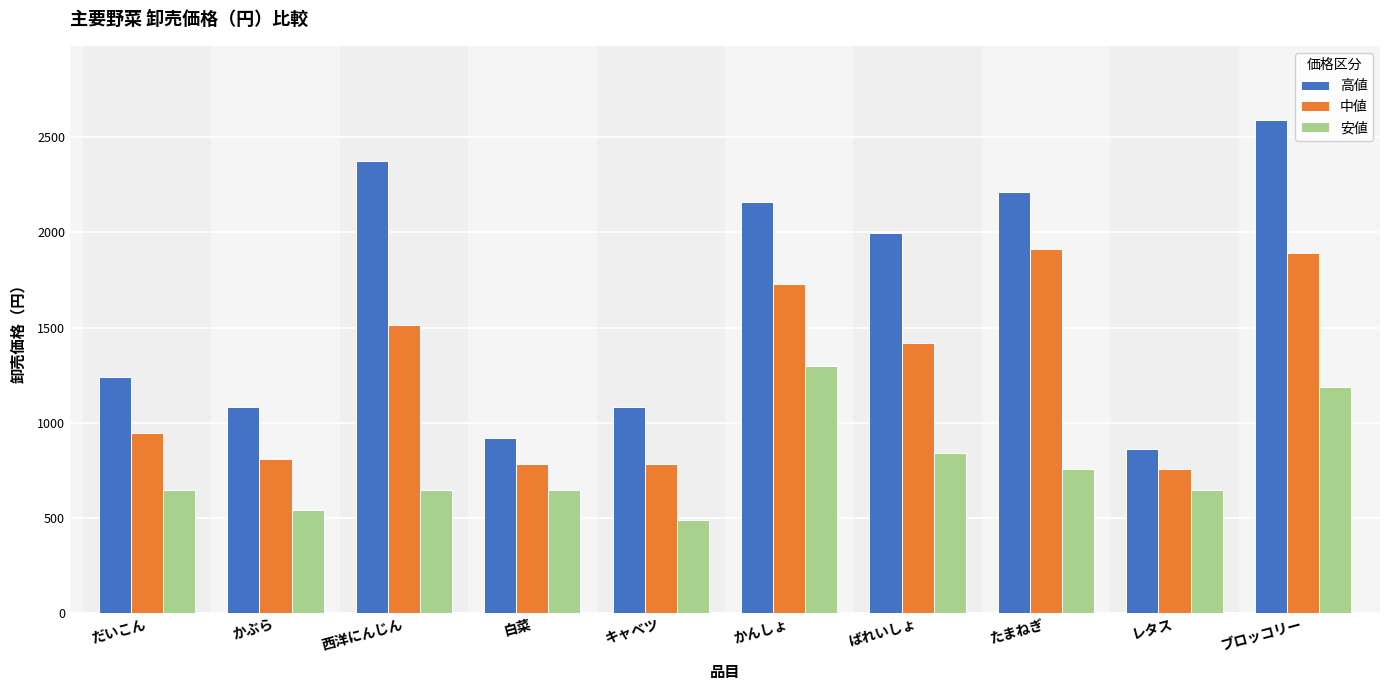

The 中値 series shows 2641 at かんしょ. True or false?

False